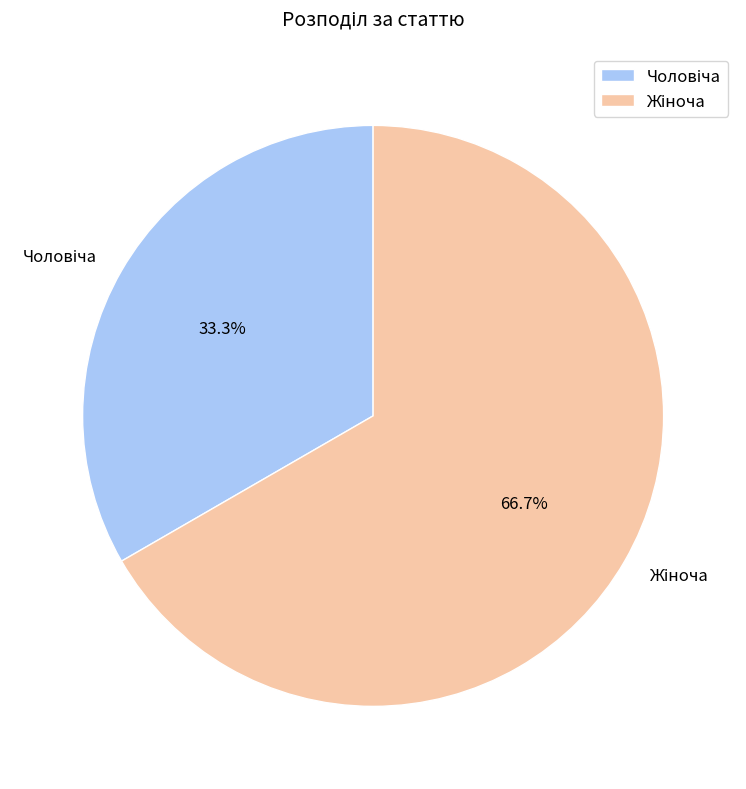

Is there a majority slice in this chart?

Yes